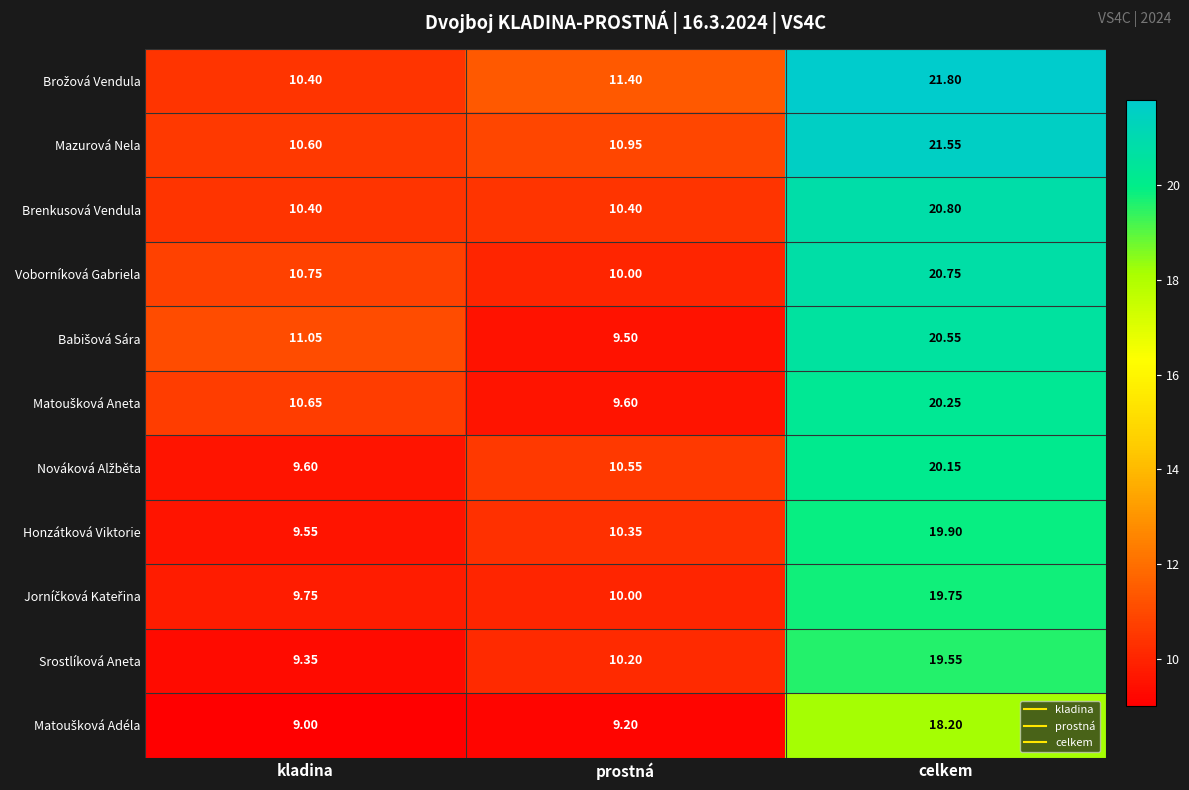

At which label is Voborníková Gabriela closest to 15?

kladina